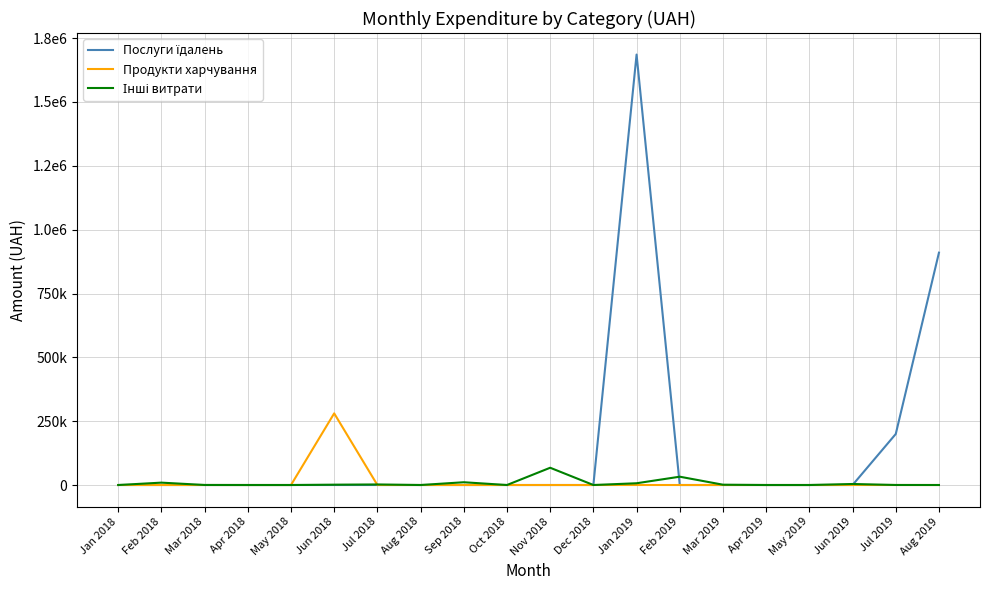

Does the chart display data point markers on the line(s)?

No